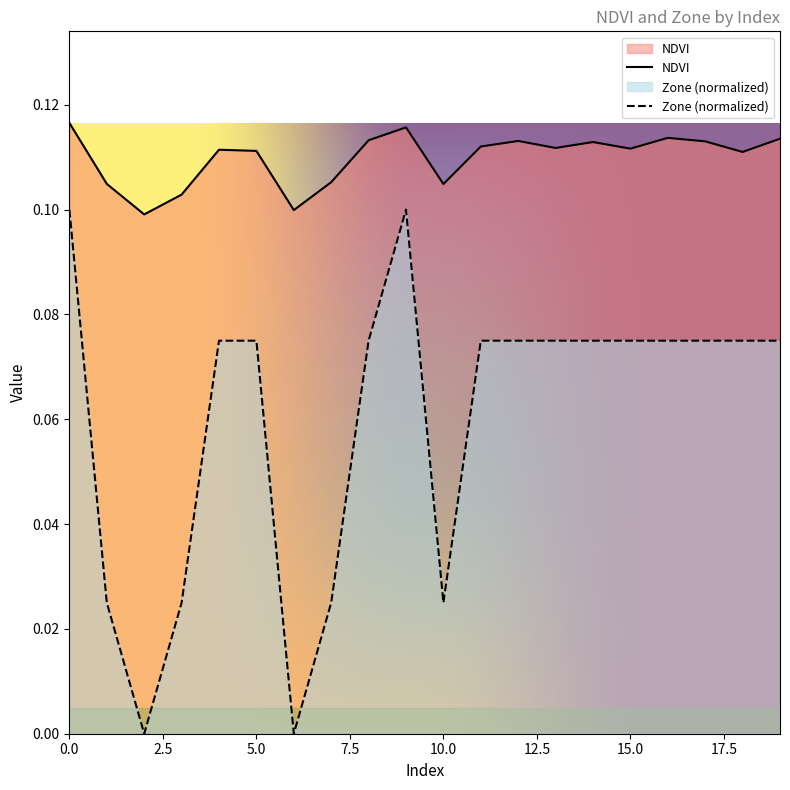

The value of Zone at 2 is -0.0. True or false?

False